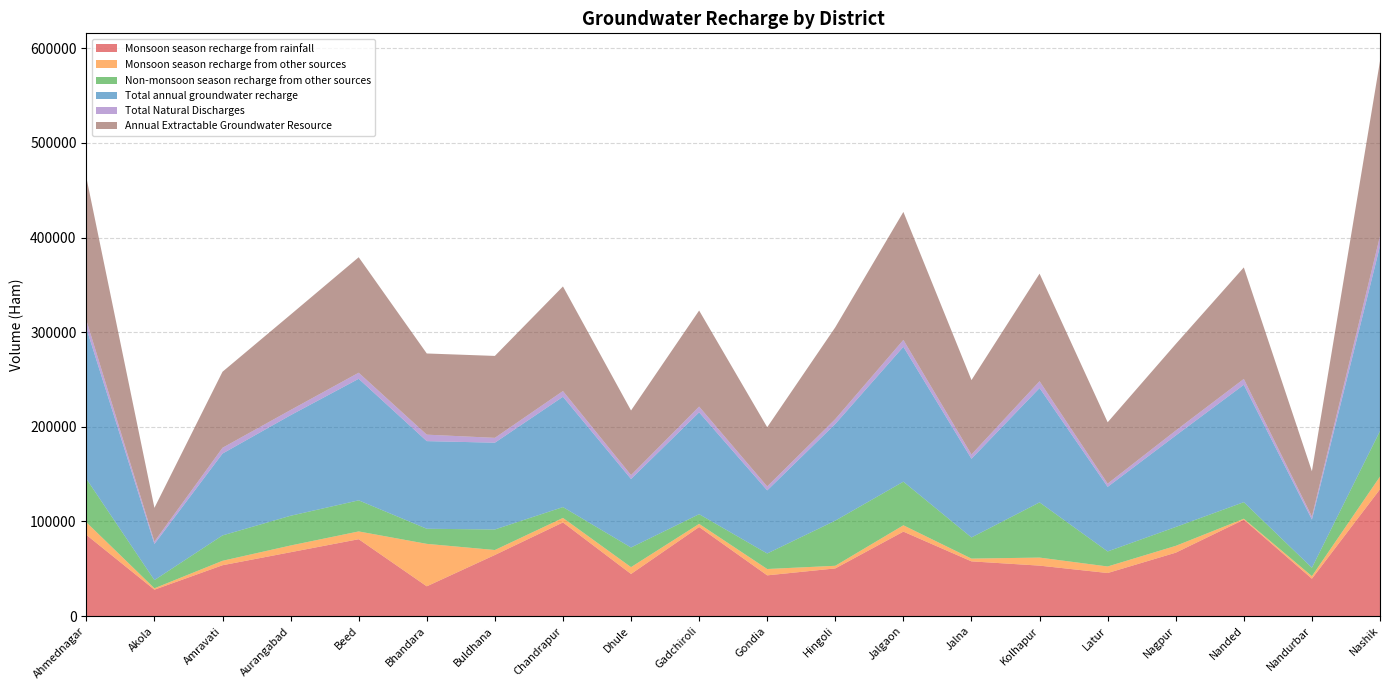

Reading right to left, extract all data points from this chart.

Monsoon season recharge from rainfall: Nashik=133969.1	Nandurbar=39438.3	Nanded=101847.8	Nagpur=66937.3	Latur=45440.6	Kolhapur=53249.2	Jalna=57765.5	Jalgaon=89195.6	Hingoli=50310.6	Gondia=42973.2	Gadchiroli=94076.2	Dhule=44433.4	Chandrapur=98909.3	Buldhana=64511.6	Bhandara=31379.9	Beed=81181.4	Aurangabad=67424.5	Amravati=53662.1	Akola=27826.6	Ahmednagar=85781.4
Monsoon season recharge from other sources: Nashik=13444.8	Nandurbar=2689.6	Nanded=974.8	Nagpur=7209.9	Latur=6912.7	Kolhapur=8505.4	Jalna=2918.7	Jalgaon=6694.8	Hingoli=2780.7	Gondia=6702.6	Gadchiroli=3316.9	Dhule=7230.6	Chandrapur=4760.5	Buldhana=5233.4	Bhandara=44876.8	Beed=8213.4	Aurangabad=7120.1	Amravati=4699.6	Akola=1472.6	Ahmednagar=13326.0
Non-monsoon season recharge from other sources: Nashik=48110.2	Nandurbar=8861.5	Nanded=17520.7	Nagpur=19951.9	Latur=15902.8	Kolhapur=58343.8	Jalna=22359.3	Jalgaon=46104.6	Hingoli=47748.1	Gondia=16408.0	Gadchiroli=10239.4	Dhule=20749.0	Chandrapur=11466.4	Buldhana=21719.7	Bhandara=15965.6	Beed=32855.6	Aurangabad=31424.6	Amravati=26837.0	Akola=8668.3	Ahmednagar=45925.6
Total annual groundwater recharge: Nashik=195524.1	Nandurbar=50989.4	Nanded=124061.6	Nagpur=96686.6	Latur=68256.0	Kolhapur=120879.1	Jalna=83159.0	Jalgaon=142569.1	Hingoli=102179.9	Gondia=66729.4	Gadchiroli=107632.5	Dhule=72413.0	Chandrapur=116608.2	Buldhana=91728.4	Bhandara=92640.0	Beed=128490.6	Aurangabad=106303.6	Amravati=86500.5	Akola=38173.5	Ahmednagar=159325.9
Total Natural Discharges: Nashik=10532.7	Nandurbar=3145.1	Nanded=6203.1	Nagpur=5254.1	Latur=3422.4	Kolhapur=7223.9	Jalna=4565.4	Jalgaon=7304.4	Hingoli=5174.5	Gondia=4180.3	Gadchiroli=6110.6	Dhule=4146.1	Chandrapur=6053.6	Buldhana=5135.0	Bhandara=6836.1	Beed=6424.6	Aurangabad=5492.7	Amravati=6121.9	Akola=2563.3	Ahmednagar=8457.1
Annual Extractable Groundwater Resource: Nashik=184991.4	Nandurbar=47844.3	Nanded=117858.4	Nagpur=91432.5	Latur=64833.7	Kolhapur=113655.2	Jalna=78593.6	Jalgaon=135264.8	Hingoli=97005.4	Gondia=62549.1	Gadchiroli=101521.8	Dhule=68266.9	Chandrapur=110554.6	Buldhana=86593.4	Bhandara=85803.9	Beed=122066.1	Aurangabad=100810.9	Amravati=80378.7	Akola=35610.2	Ahmednagar=150868.8